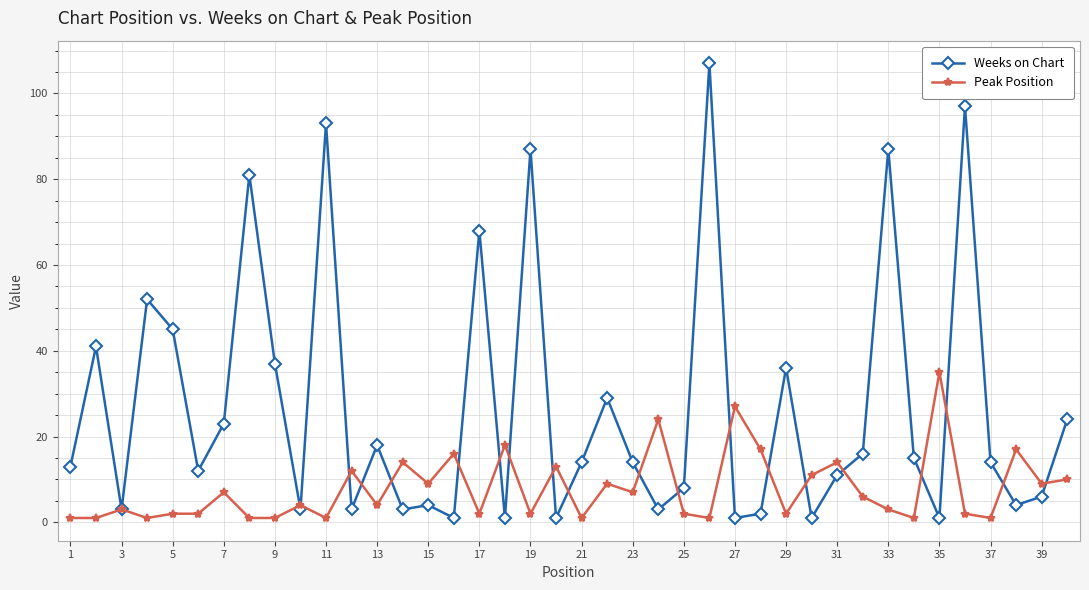

Which series has the largest range (max minus min)?

Weeks on Chart